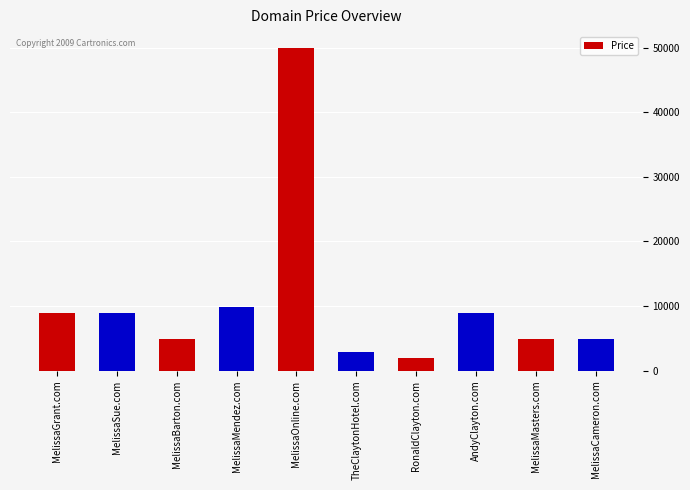

What is the difference between the maximum and minimum values?

48000